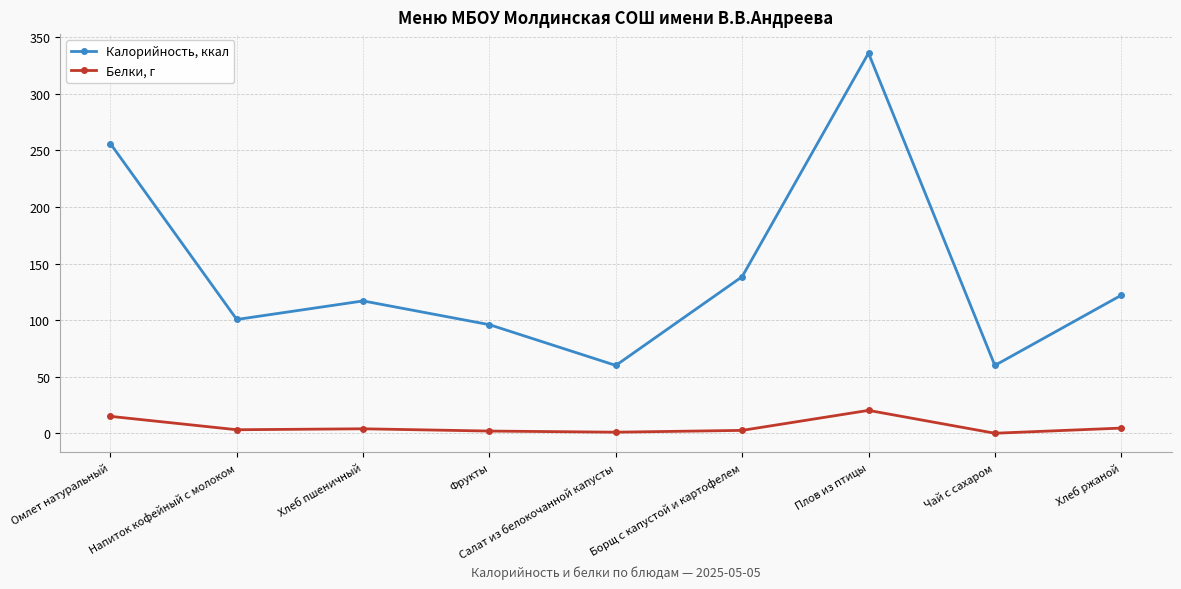

What is the sum of the Белки, г values at Плов из птицы and Напиток кофейный с молоком?

23.4